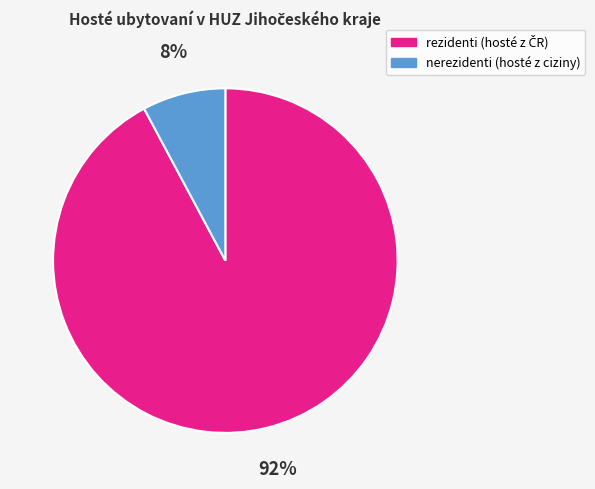

Does any single category account for the majority?

Yes